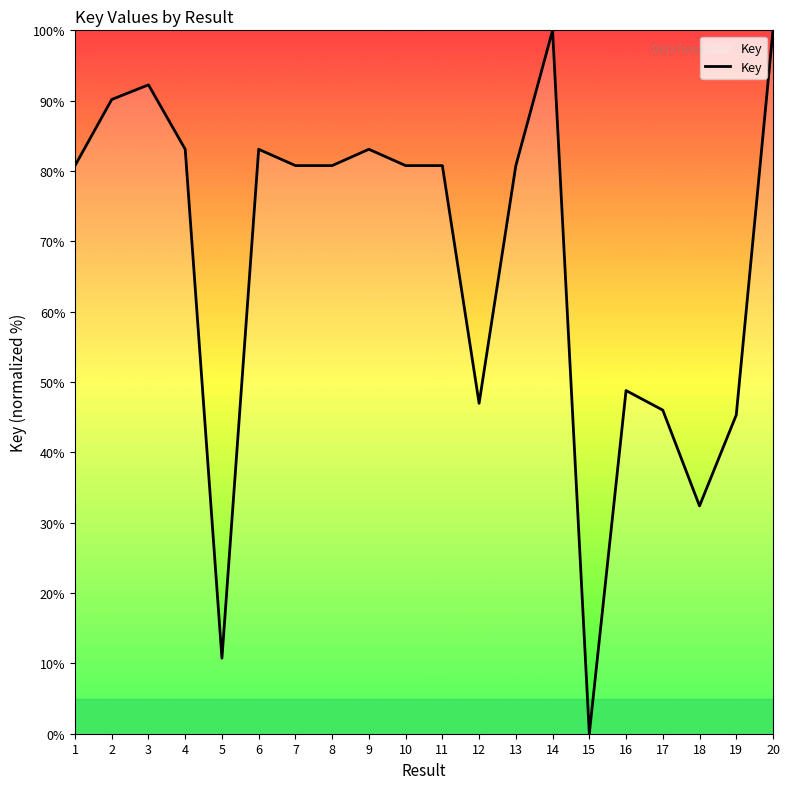

What is the sum of all values?

1346.5